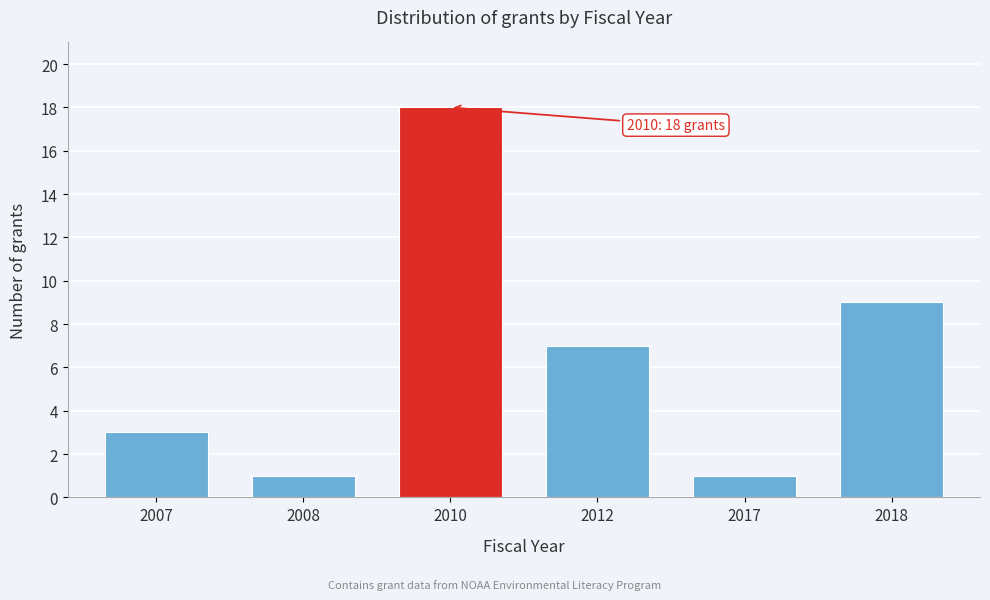

Reading left to right, extract all data points from this chart.

2007=3	2008=1	2010=18	2012=7	2017=1	2018=9